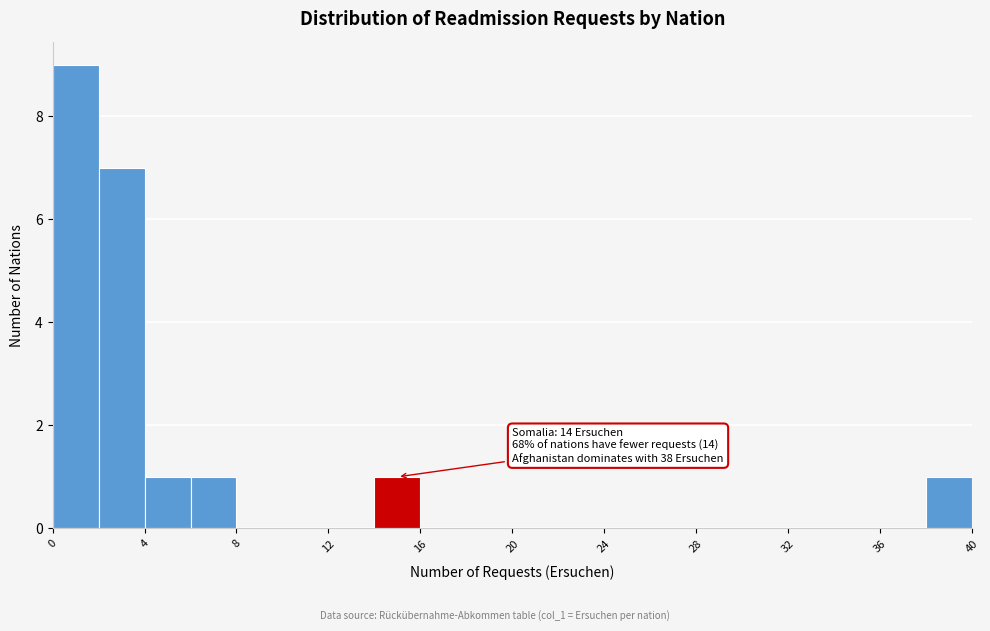

Over which range of the x-axis is the bar tallest?

0 to 2